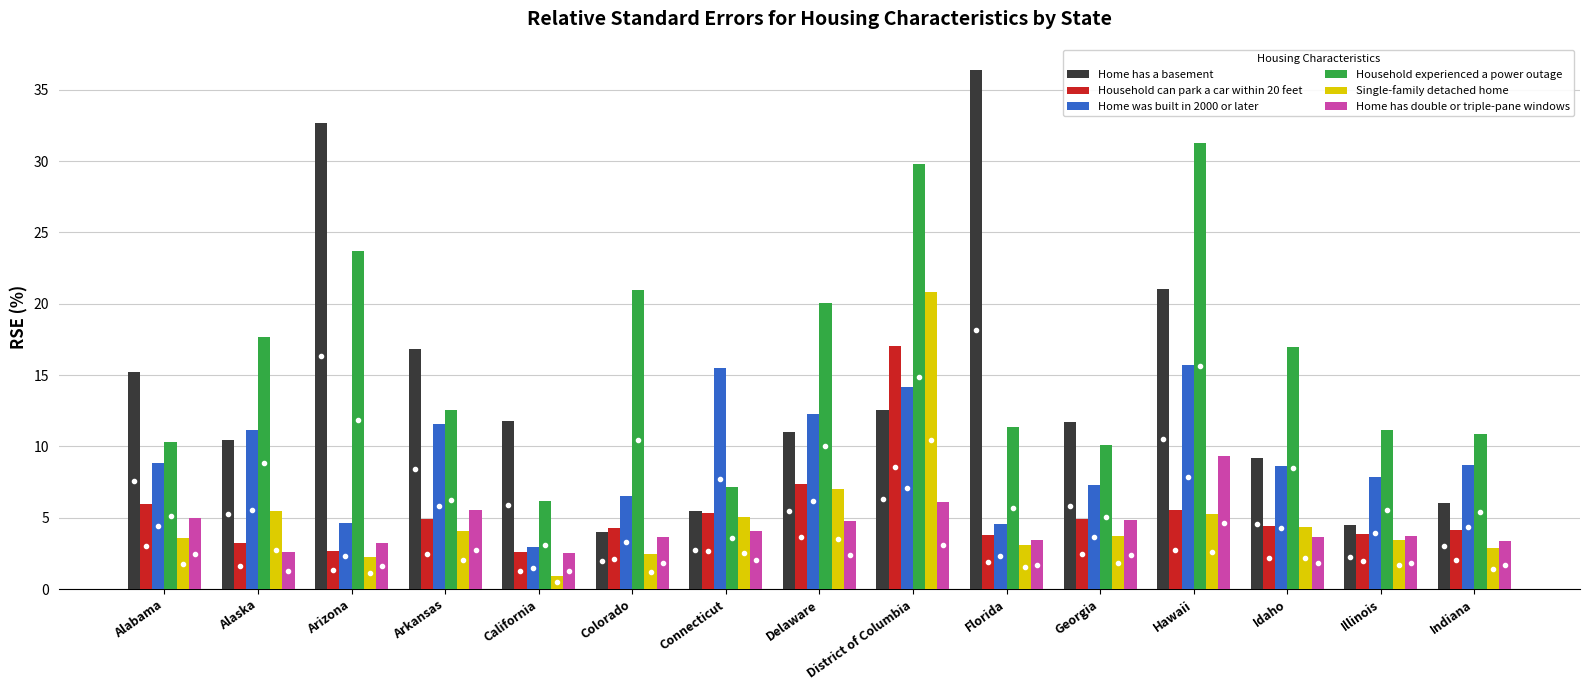

The Household can park a car within 20 feet series shows 9.3 at District of Columbia. True or false?

False